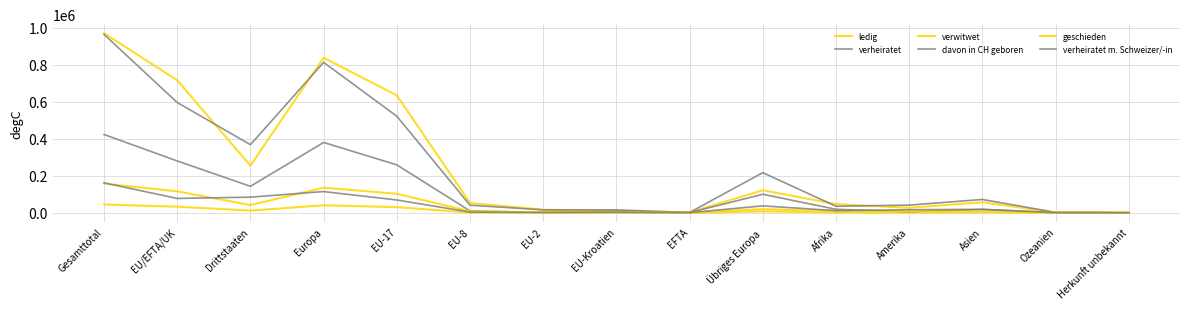

The value of davon in CH geboren at Asien is 18040. True or false?

True